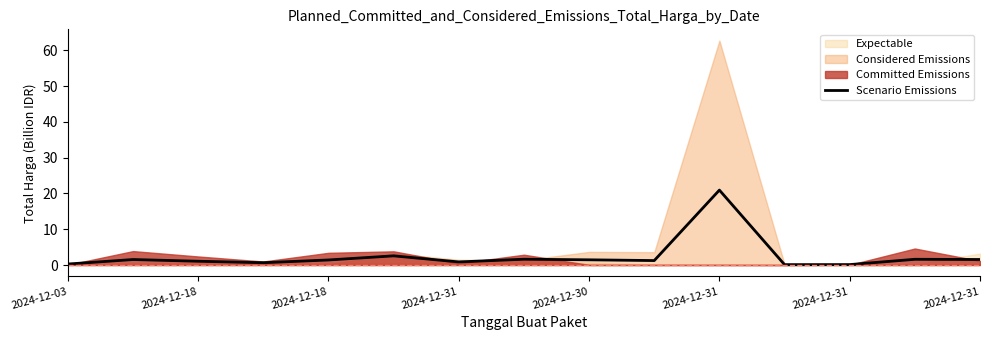

The value at 9 is 1.2. True or false?

True